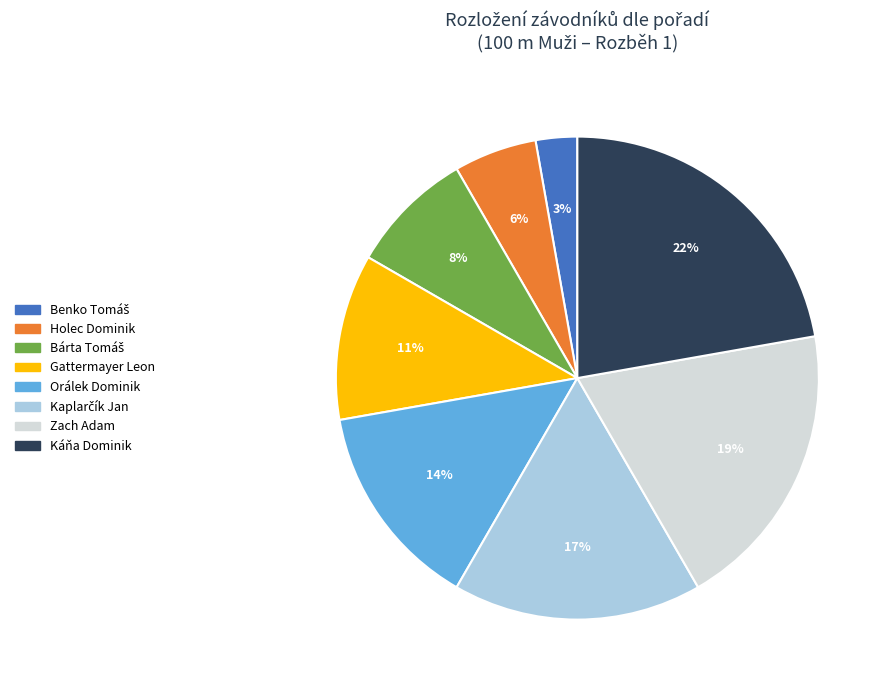

To the nearest percent, what is the average slice percentage?

12%